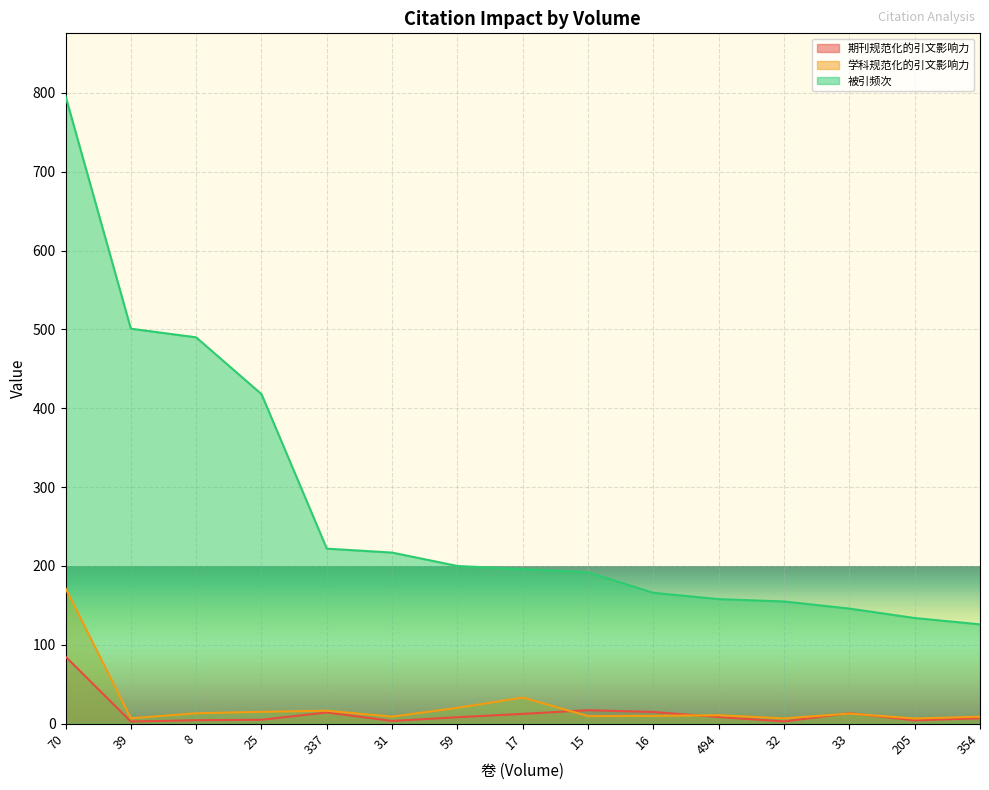

What is the minimum value for 期刊规范化的引文影响力?

2.7